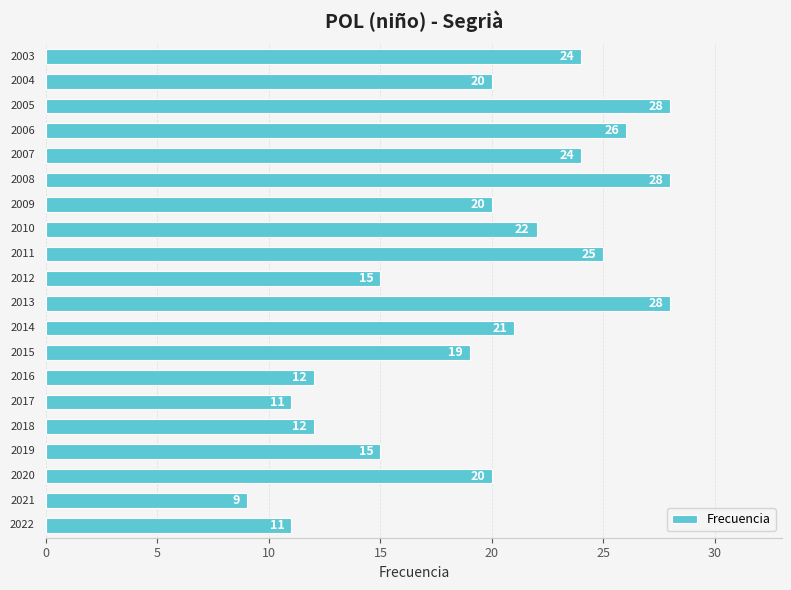

How many categories are shown in the chart?

20